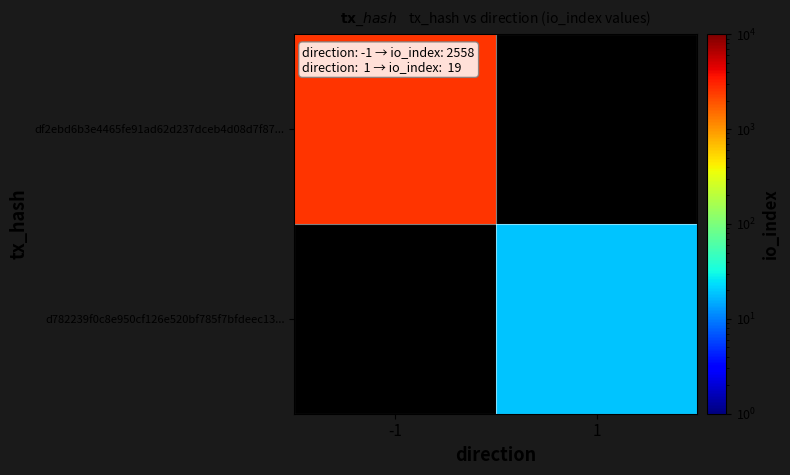

Is the value of df2ebd6b3e4465fe91ad62d237dceb4d08d7f87... at 1 greater than the value of d782239f0c8e950cf126e520bf785f7bfdeec13... at 1?

No